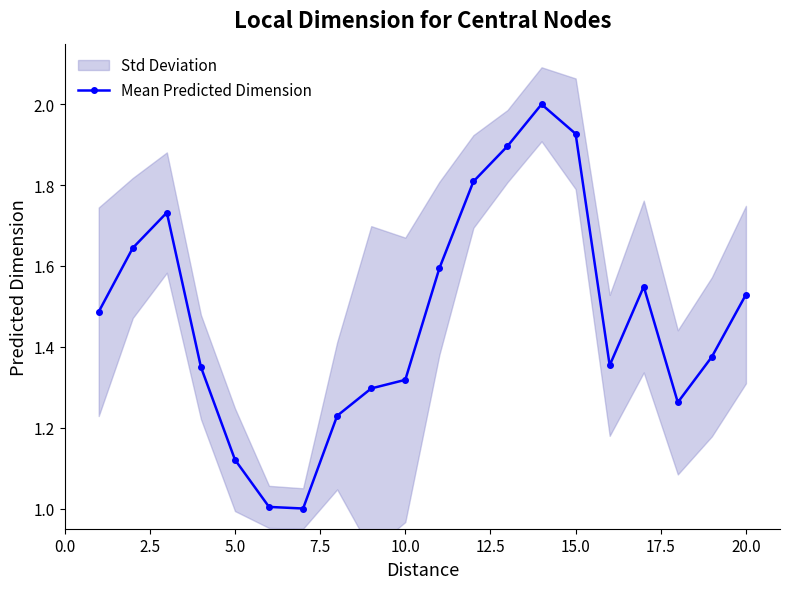

What is the minimum value for Mean Predicted Dimension?

1.0